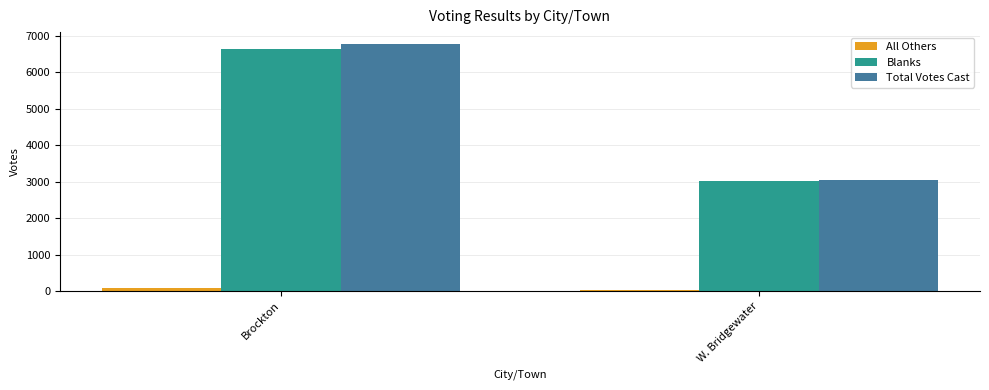

What is the value of the Total Votes Cast bar at the 1st from the left?

6767